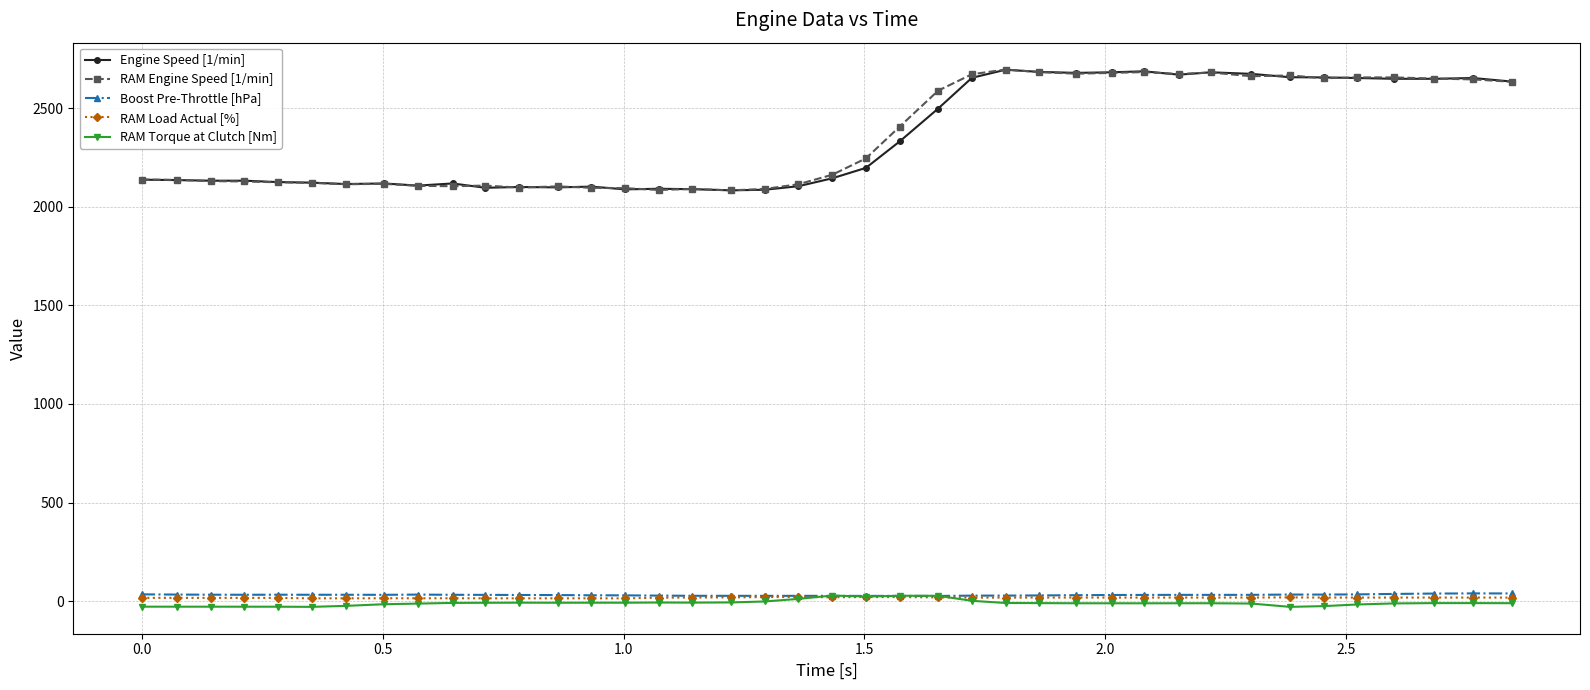

True or false: RAM Load Actual [%] has more than 0 interior local peaks.

True